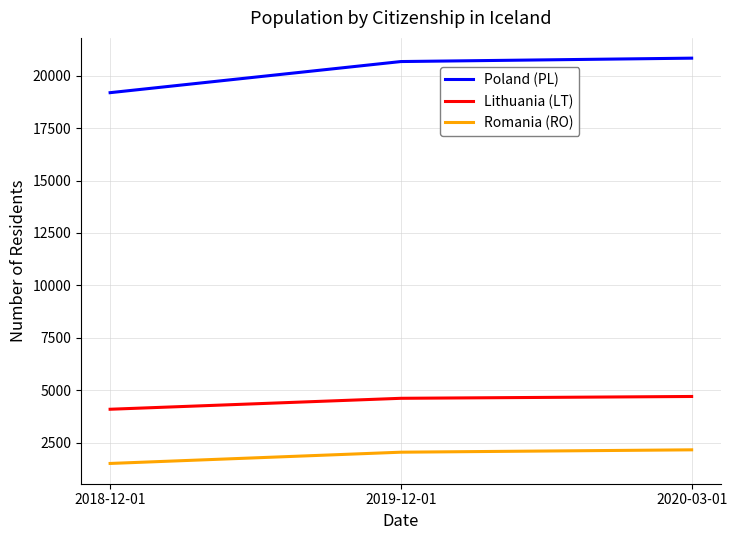

What is the lowest value of the Lithuania (LT) series?

4094